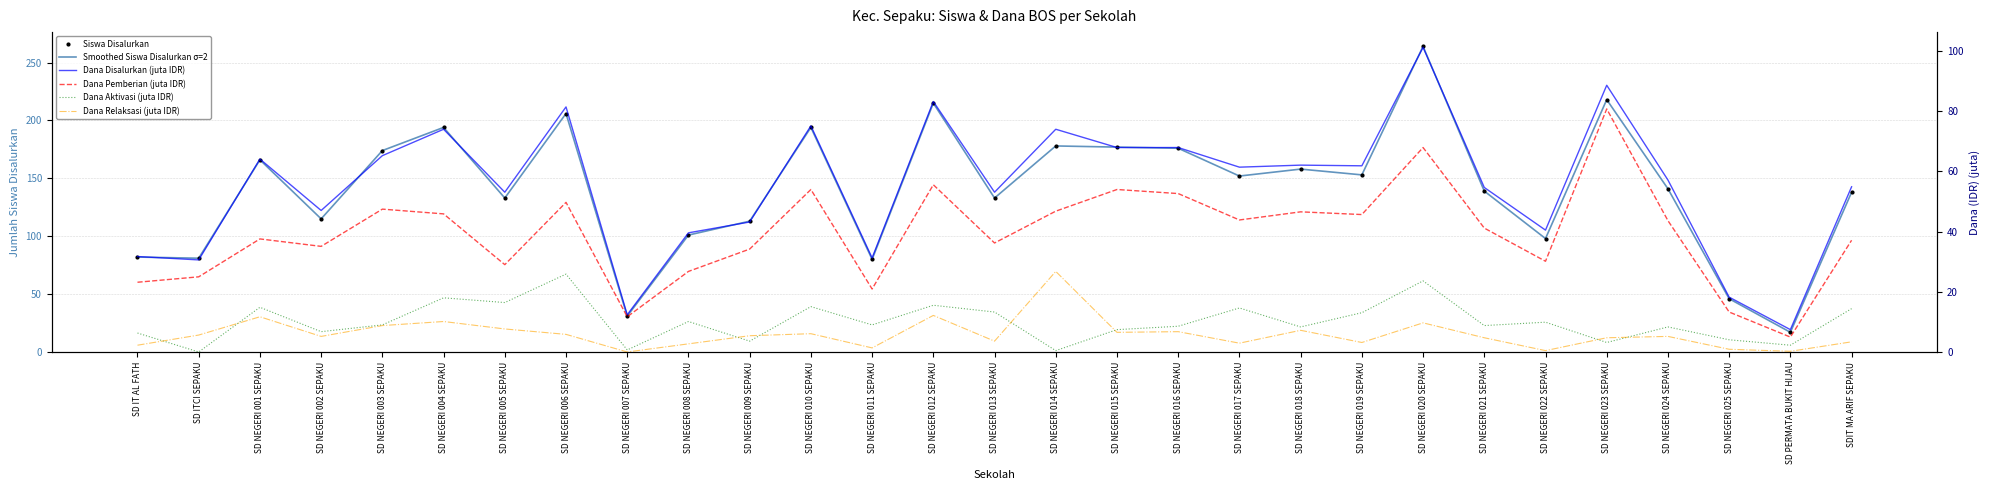

What are all the series names shown in the legend?

Smoothed Siswa Disalurkan σ=2, Siswa Disalurkan, Dana Disalurkan (juta IDR), Dana Pemberian (juta IDR), Dana Aktivasi (juta IDR), Dana Relaksasi (juta IDR)